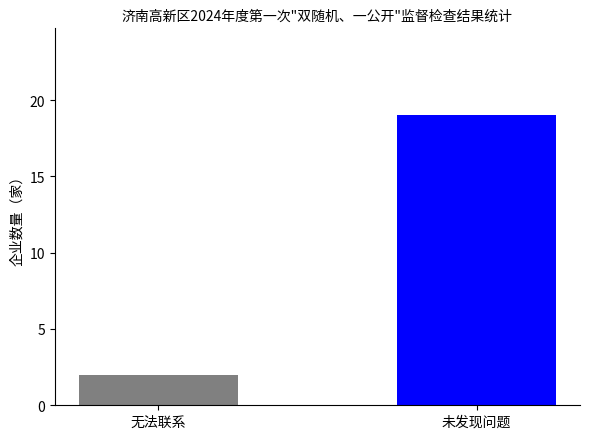

What is the value of the 1st bar from the left?

2